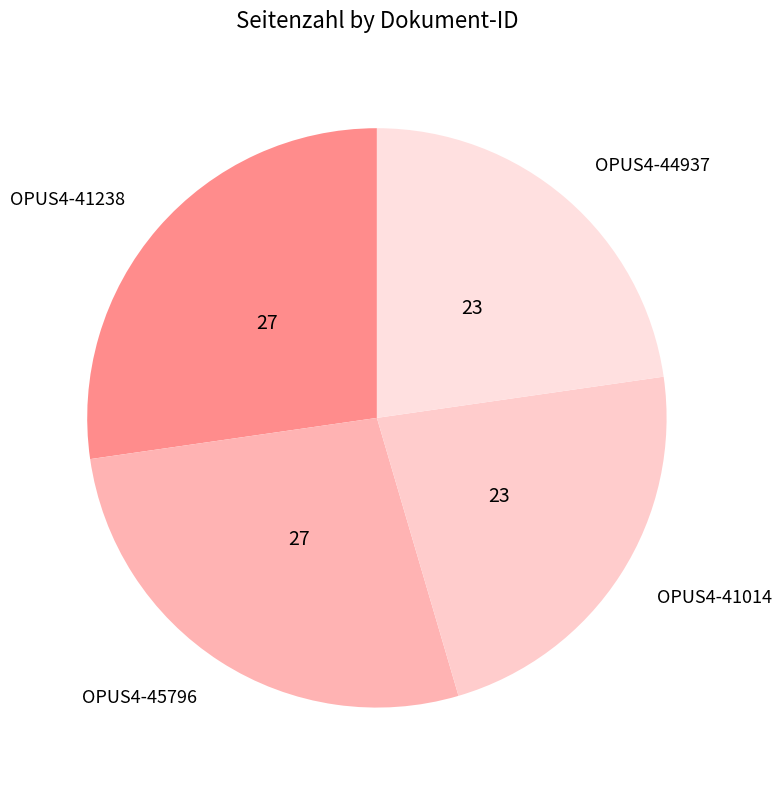

How many slices are in this pie chart?

4